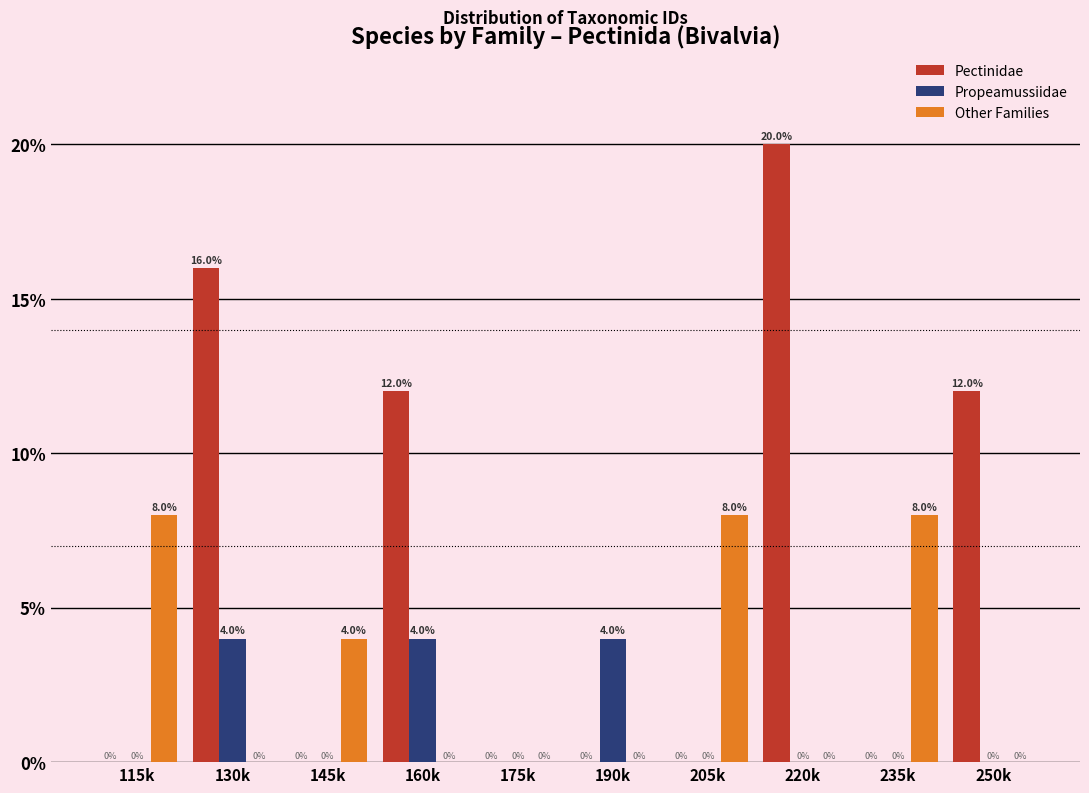

Reading left to right, transcribe all the data shown in this chart.

Pectinidae: 115k=0	130k=16	145k=0	160k=12	175k=0	190k=0	205k=0	220k=20	235k=0	250k=12
Propeamussiidae: 115k=0	130k=4	145k=0	160k=4	175k=0	190k=4	205k=0	220k=0	235k=0	250k=0
Other Families: 115k=8	130k=0	145k=4	160k=0	175k=0	190k=0	205k=8	220k=0	235k=8	250k=0